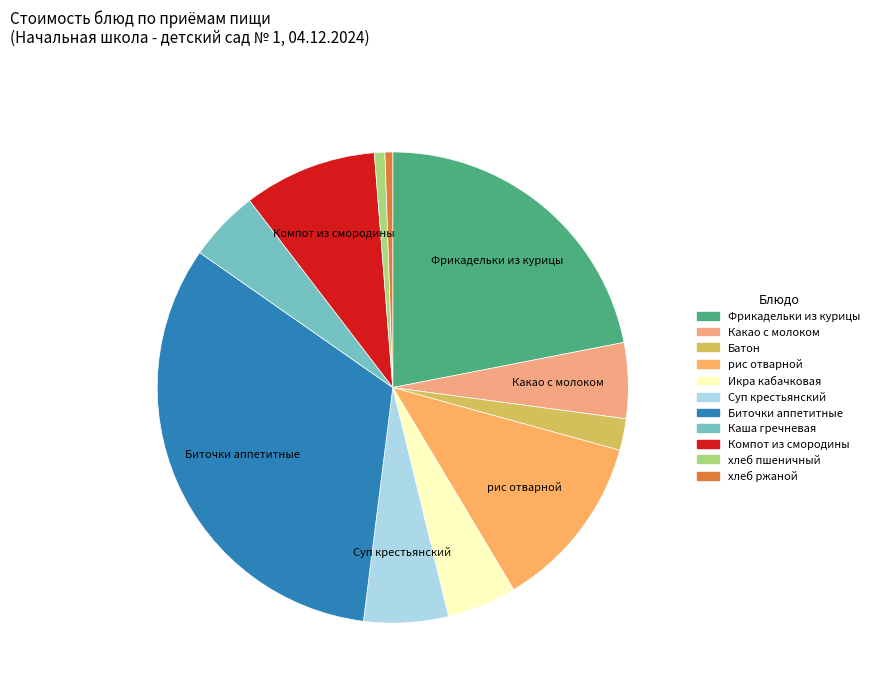

Which category has the smallest portion of the pie?

хлеб ржаной